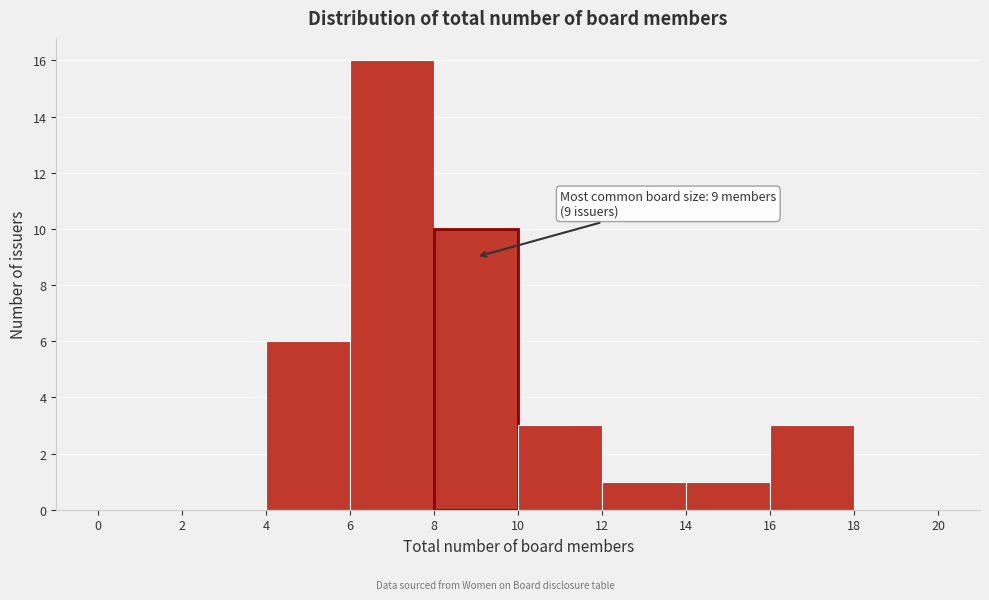

Over which range of the x-axis is the bar tallest?

6 to 8